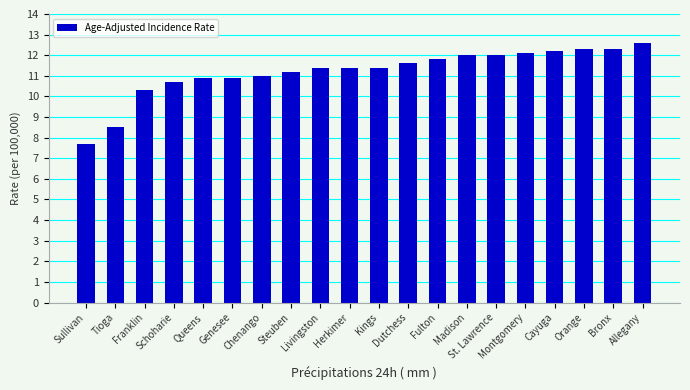

What is the difference between the second highest and second lowest values?

3.8